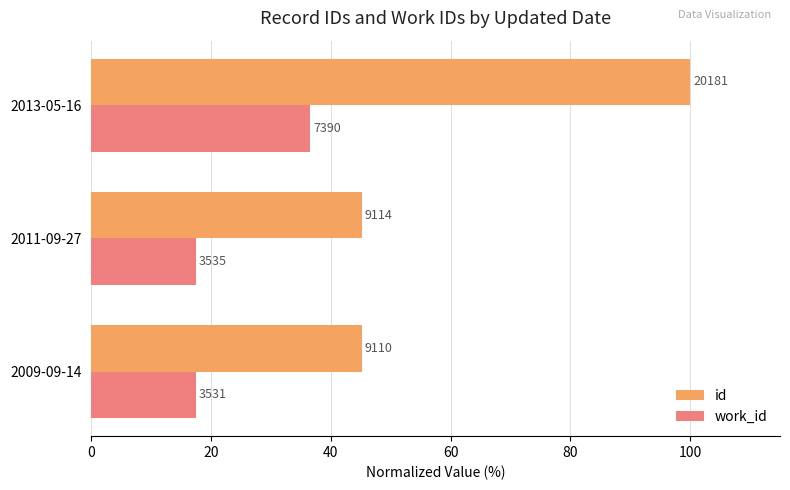

What are all the series names shown in the legend?

id, work_id